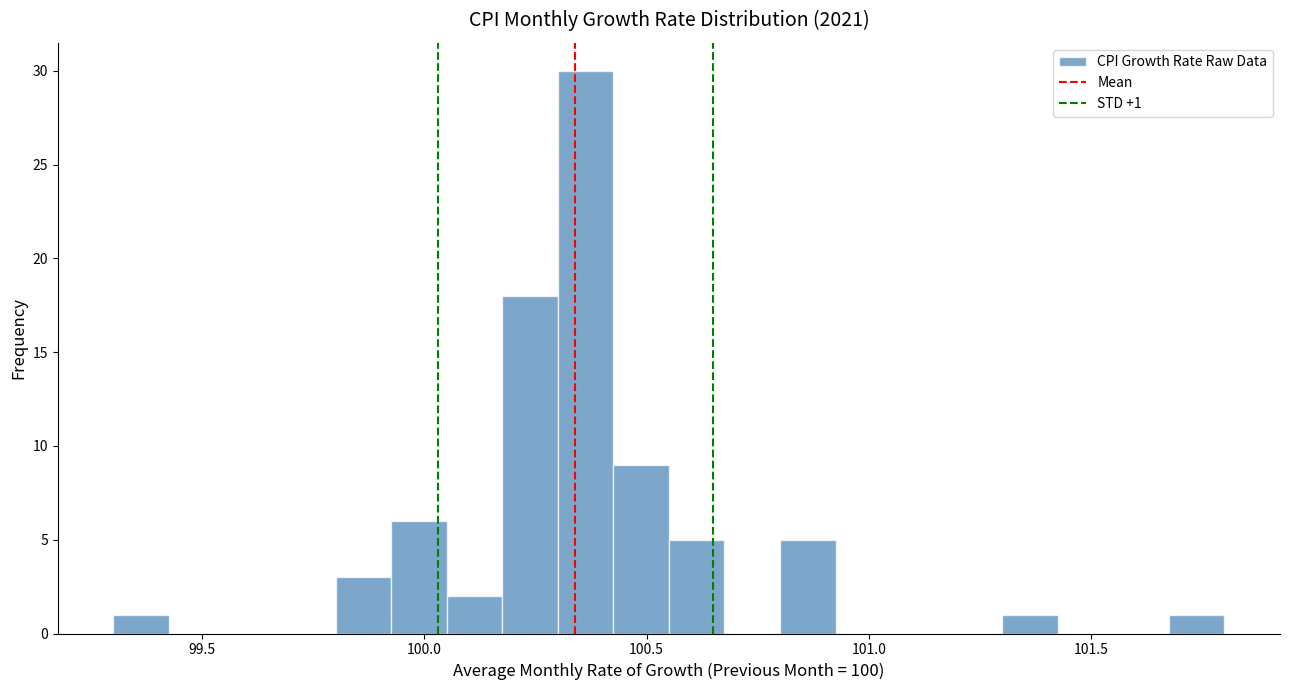

Read against the x-axis, roughly where is the centre of the tallest bar?

100.35